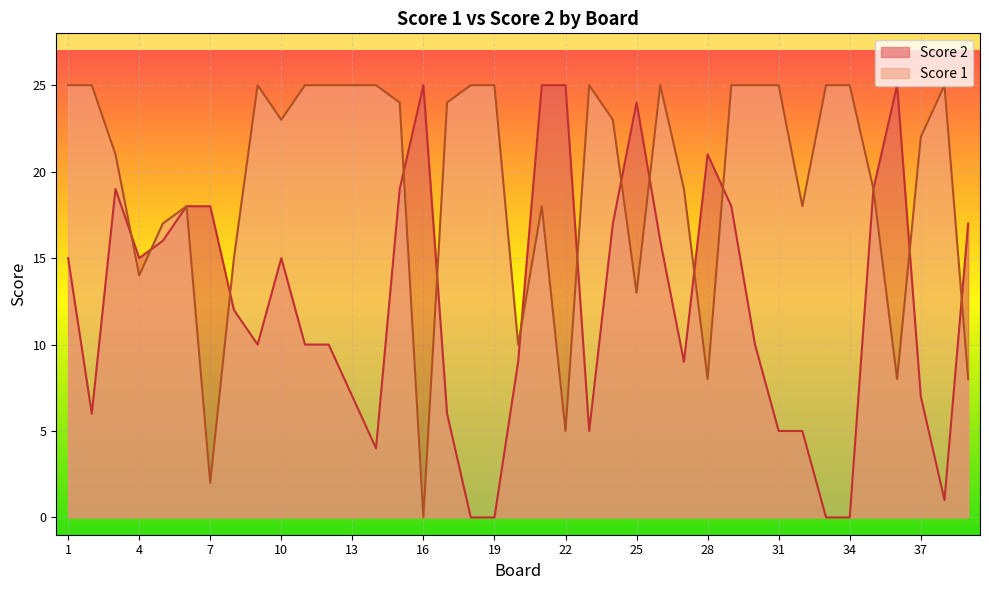

Reading right to left, list all the values displayed in this chart.

Score 1: 39=8	38=25	37=22	36=8	35=19	34=25	33=25	32=18	31=25	30=25	29=25	28=8	27=19	26=25	25=13	24=23	23=25	22=5	21=18	20=10	19=25	18=25	17=24	16=0	15=24	14=25	13=25	12=25	11=25	10=23	9=25	8=15	7=2	6=18	5=17	4=14	3=21	2=25	1=25
Score 2: 39=17	38=1	37=7	36=25	35=19	34=0	33=0	32=5	31=5	30=10	29=18	28=21	27=9	26=16	25=24	24=17	23=5	22=25	21=25	20=9	19=0	18=0	17=6	16=25	15=19	14=4	13=7	12=10	11=10	10=15	9=10	8=12	7=18	6=18	5=16	4=15	3=19	2=6	1=15